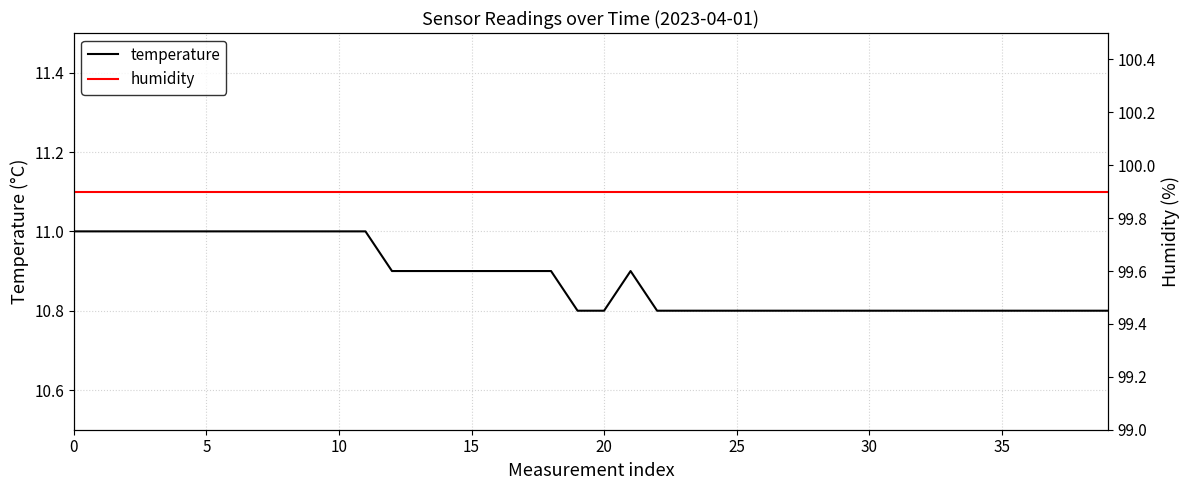

True or false: humidity has more than 1 points higher than both neighbors.

False